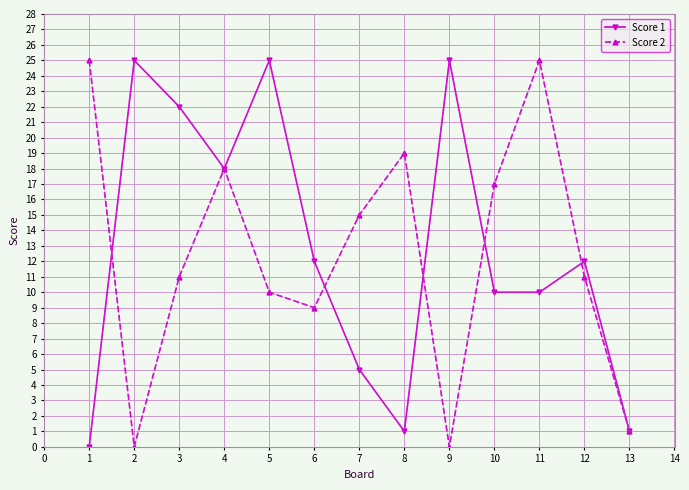

Does the chart display data point markers on the line(s)?

Yes